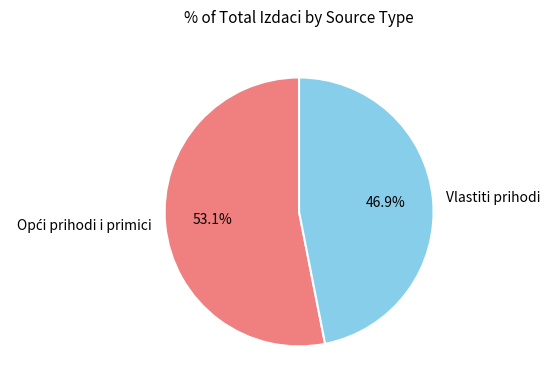

Is Vlastiti prihodi the majority of the pie?

No